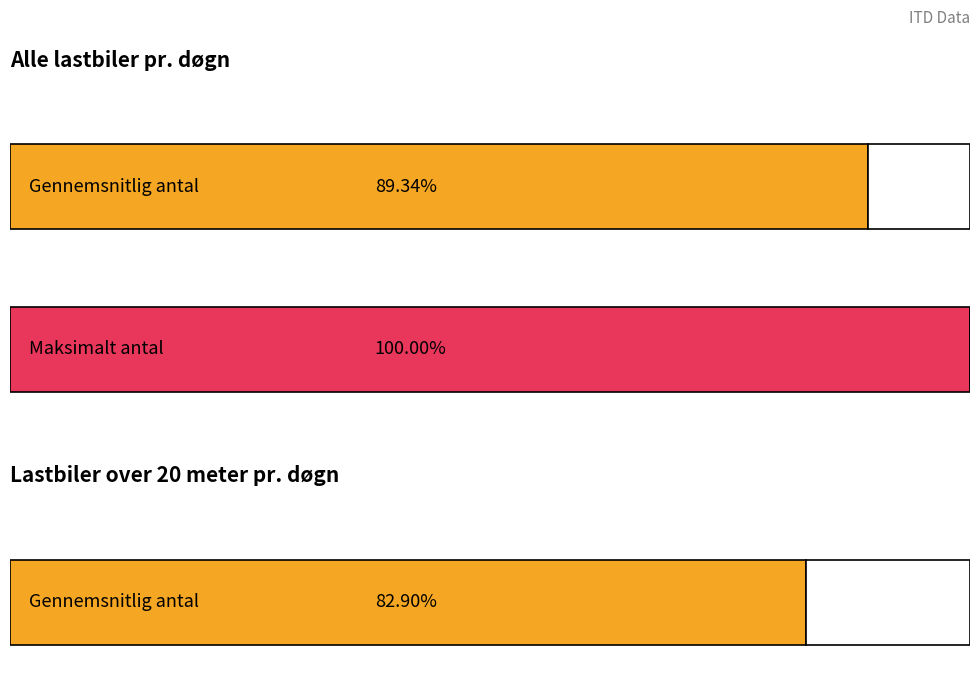

The value of Alle lastbiler at 1. kvartal 2009 is 1530.4. True or false?

False